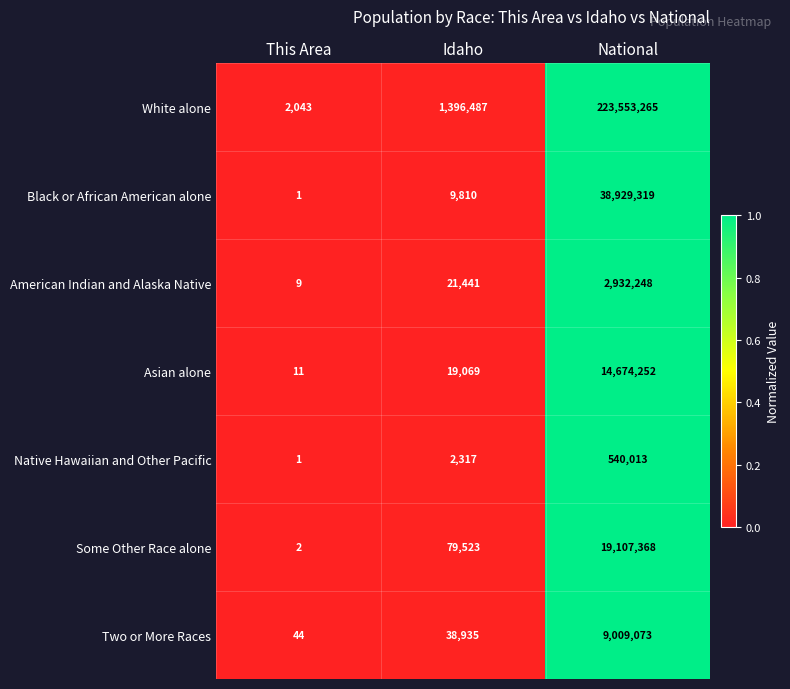

The Some Other Race alone series shows 19107368 at National. True or false?

True